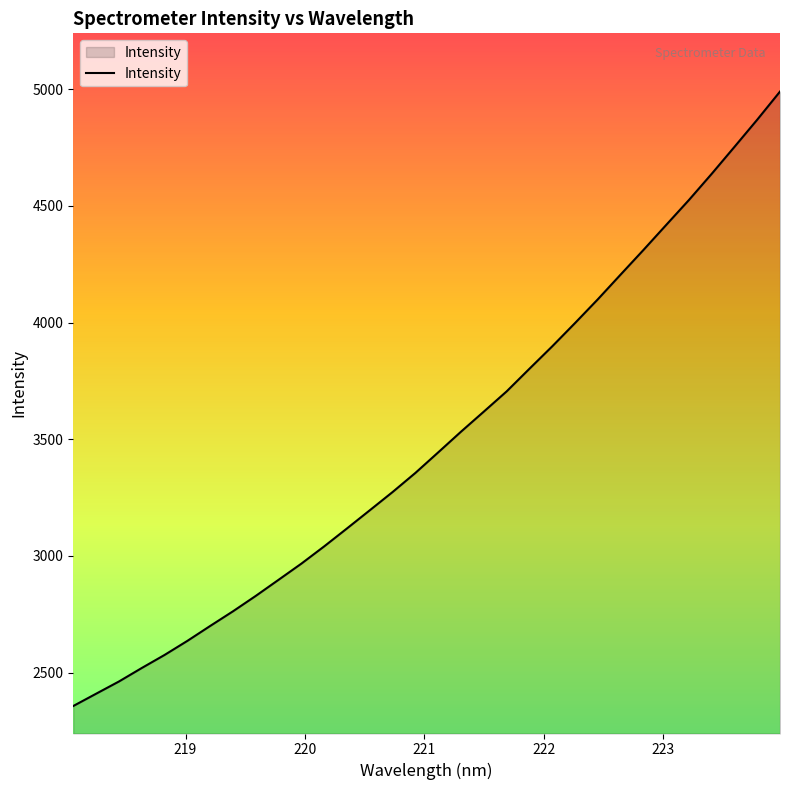

What is the maximum value shown in the chart?

4989.6